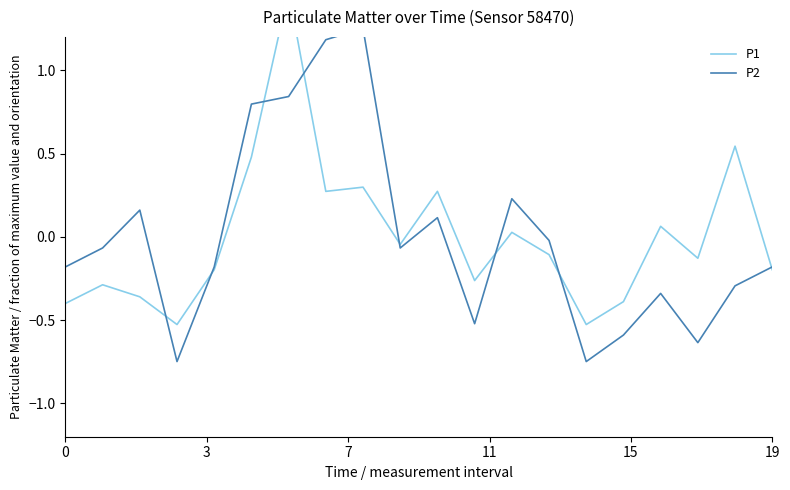

Between which two adjacent categories do P1 and P2 first intersect?

7 and 11